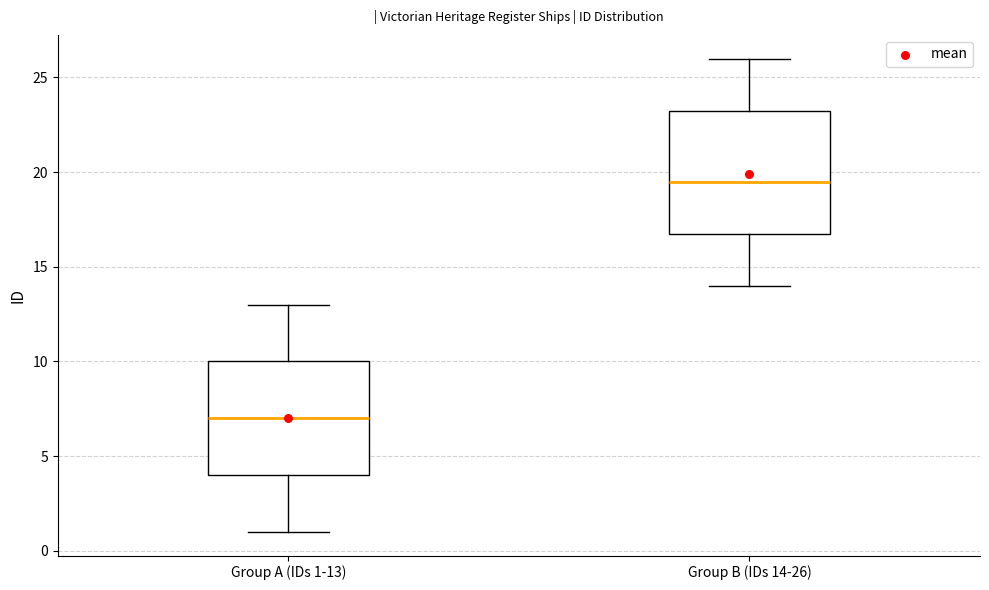

Comparing the boxes themselves (not the whiskers), which one is the tallest?

Group B (IDs 14-26)